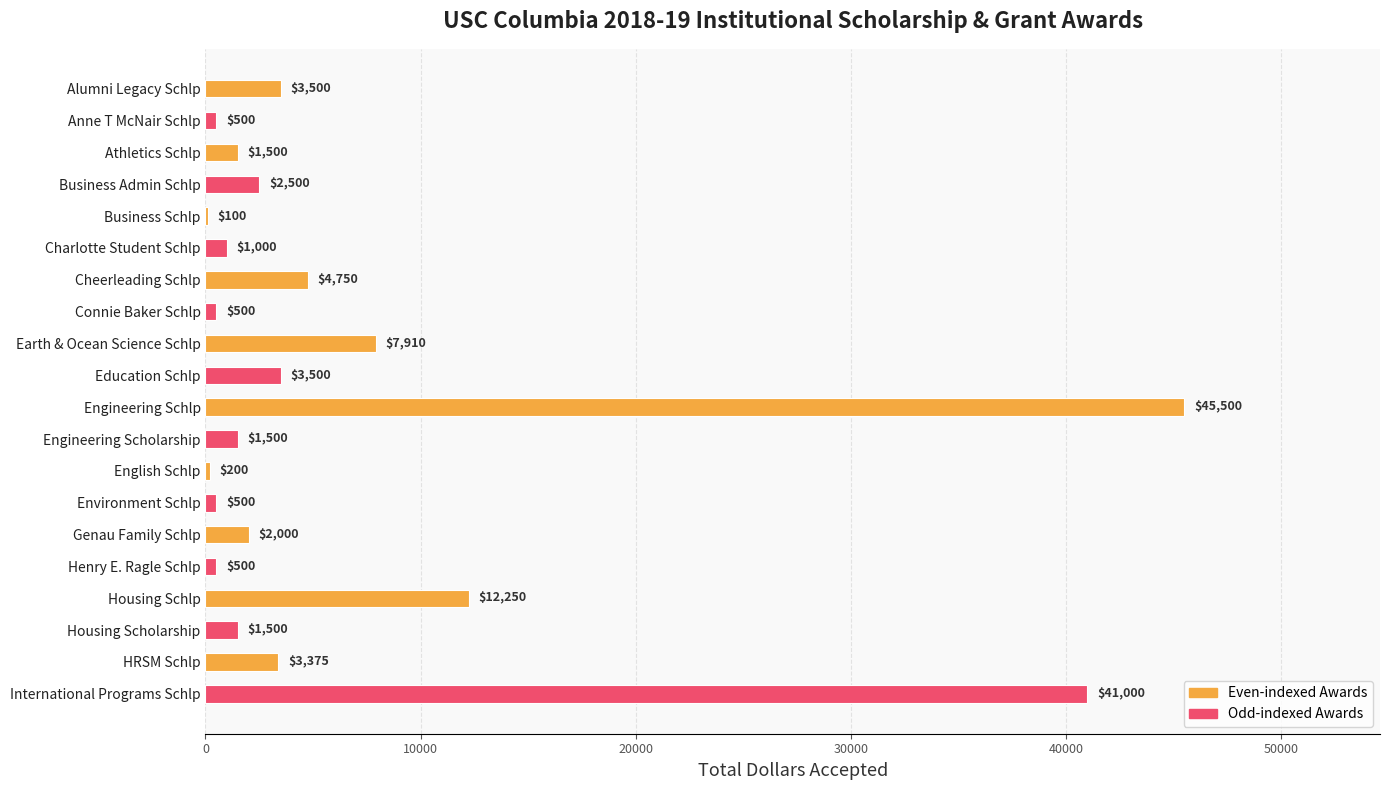

What is the maximum value shown in the chart?

45500